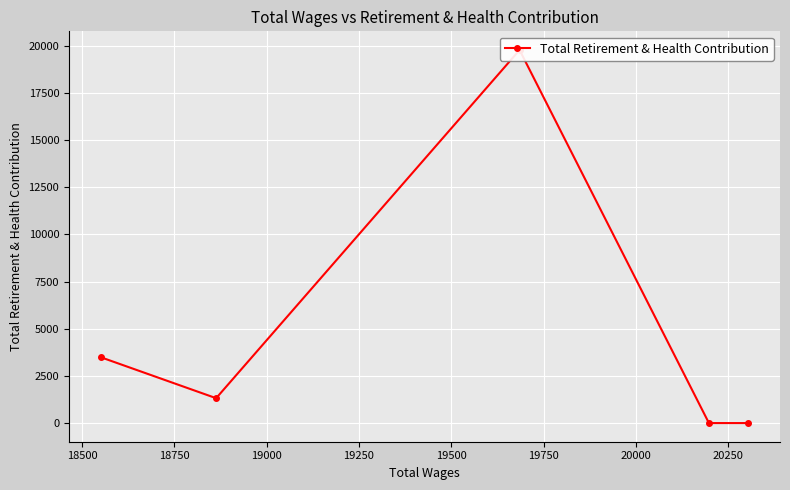

What is the difference between the maximum and minimum values?

19783